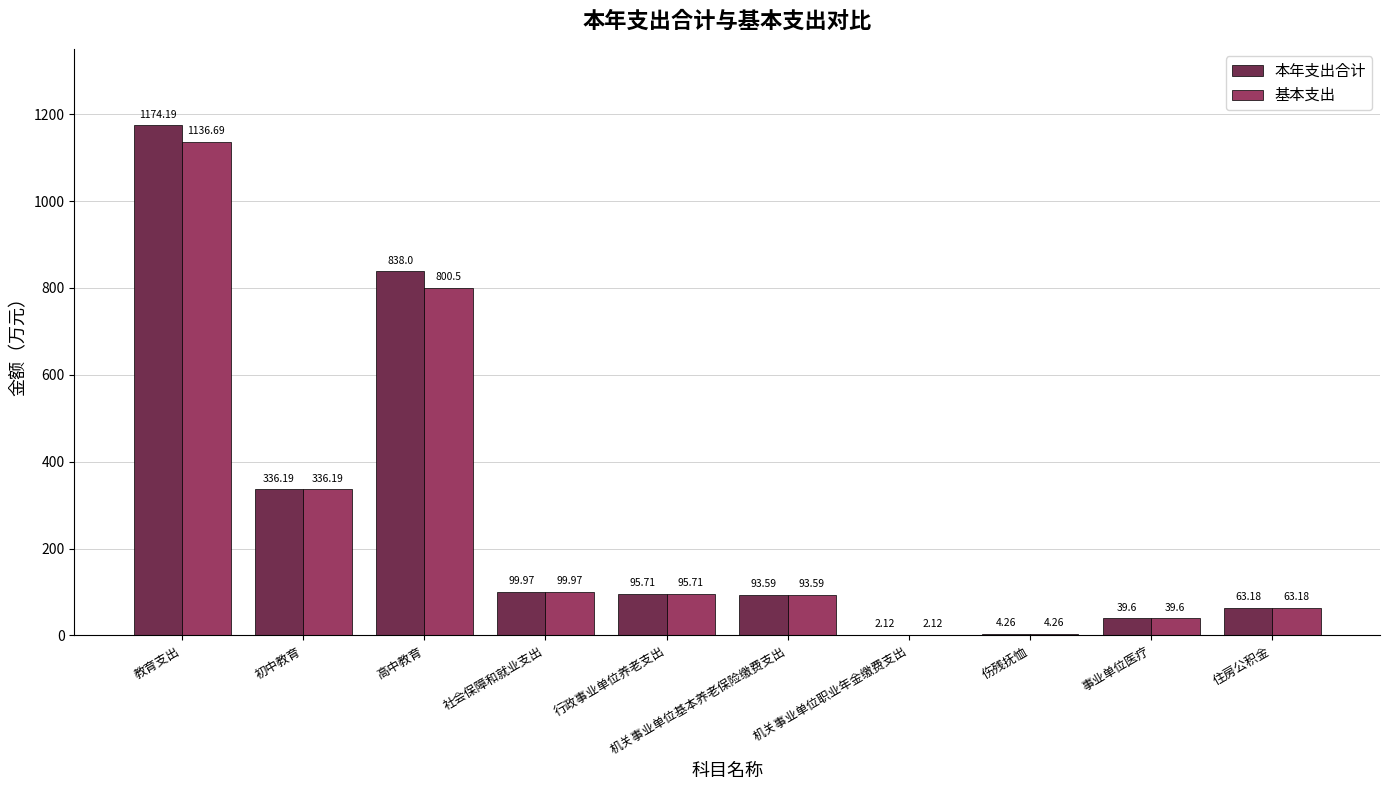

Between 高中教育 and 社会保障和就业支出, which series saw the biggest shift?

本年支出合计